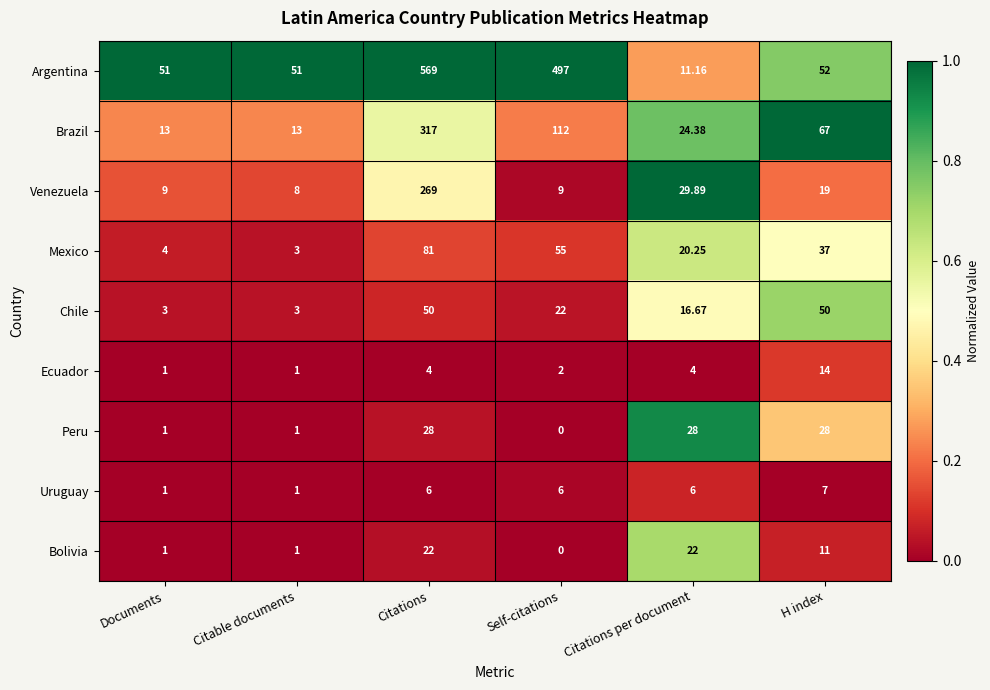

Which series has the largest range (max minus min)?

Argentina